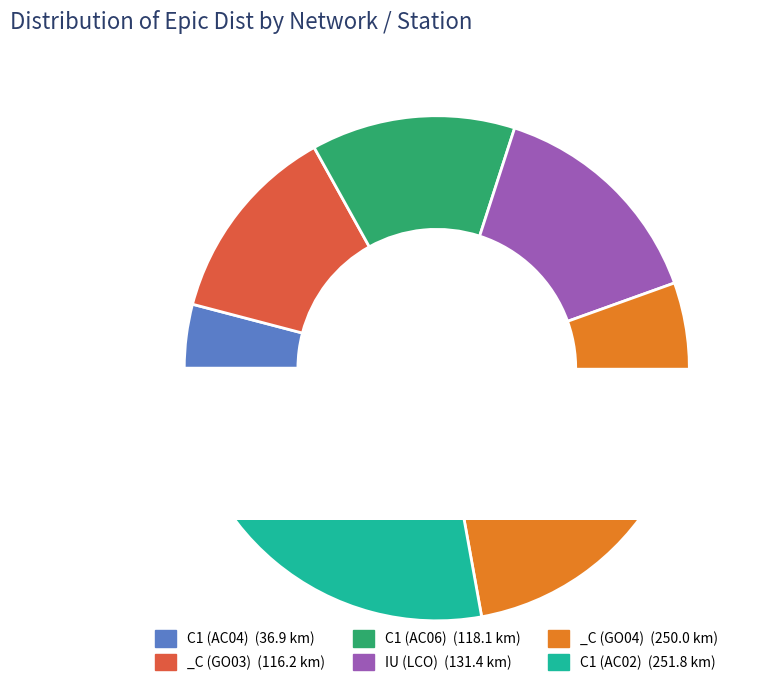

Rank the categories by value from highest to lowest.

C1 (AC02), _C (GO04), IU (LCO), C1 (AC06), _C (GO03), C1 (AC04)